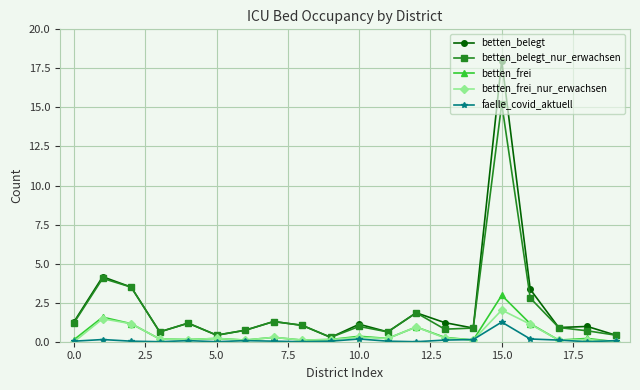

Which series has the largest range (max minus min)?

betten_belegt